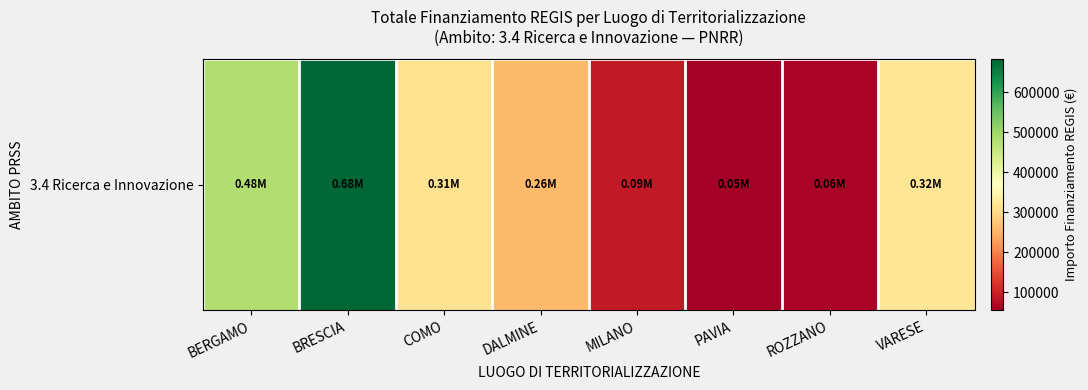

What is the minimum value shown in the chart?

54577.6